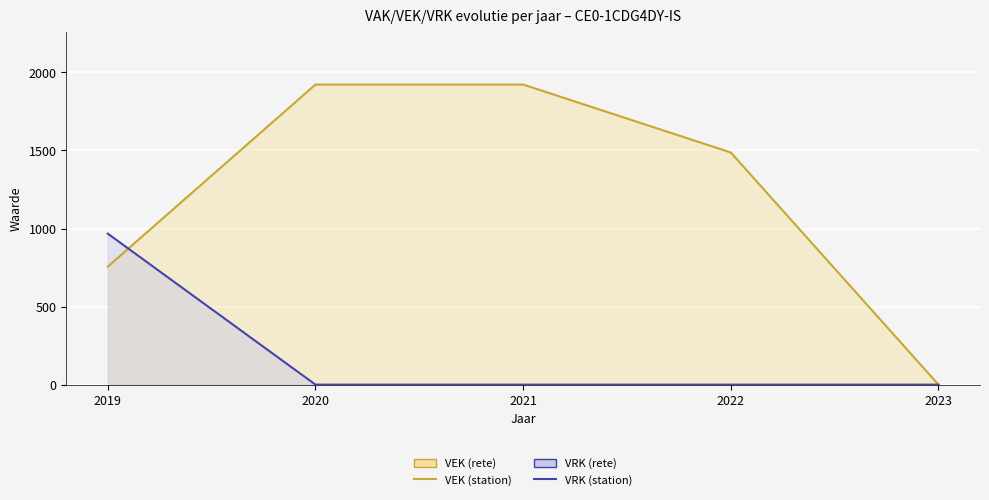

Rank the categories by VEK (station) value from lowest to highest.

2023, 2019, 2022, 2020, 2021